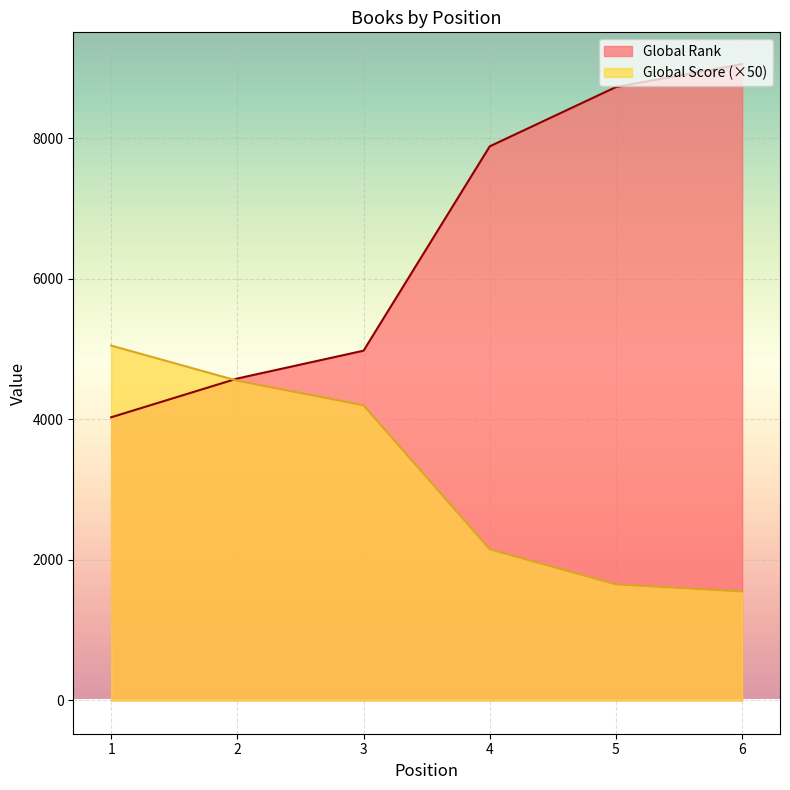

How many series are shown in this chart?

2